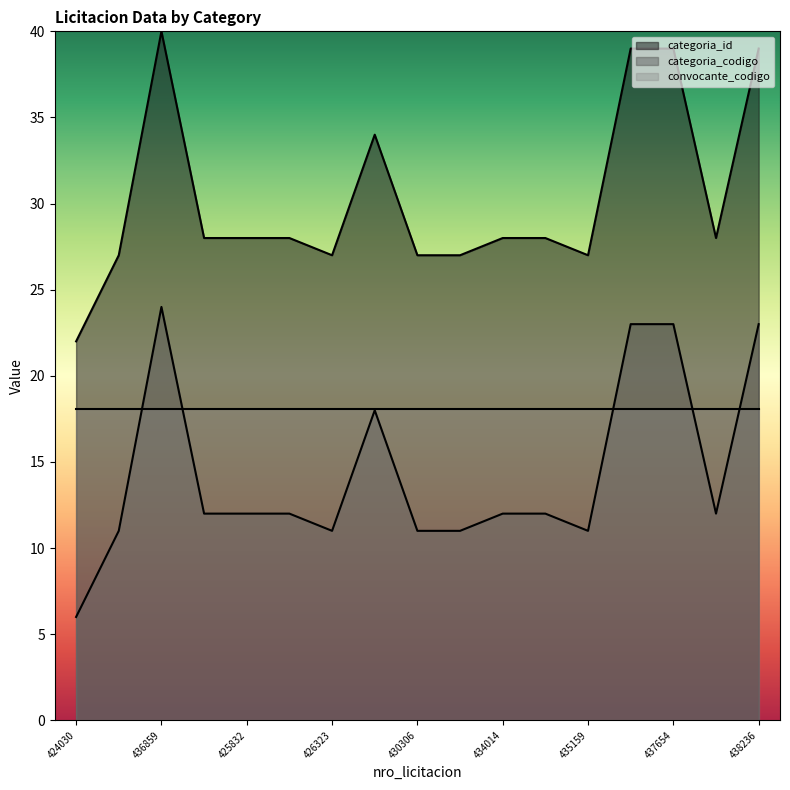

What is the minimum value for categoria_codigo?

6.0